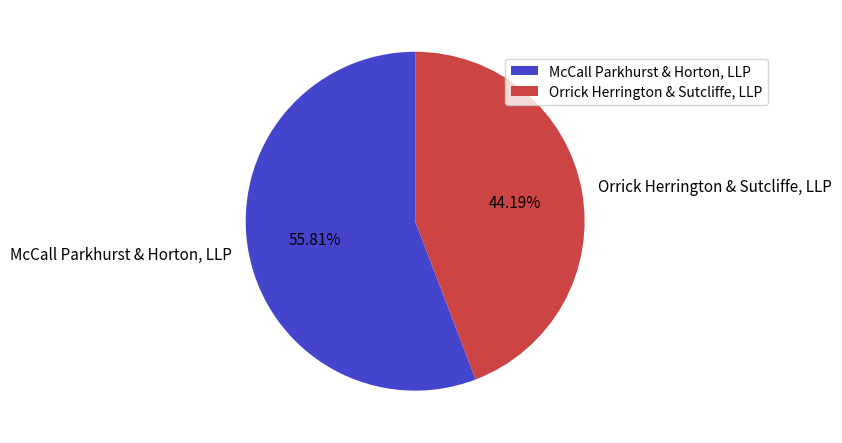

How many segments does this pie chart have?

2